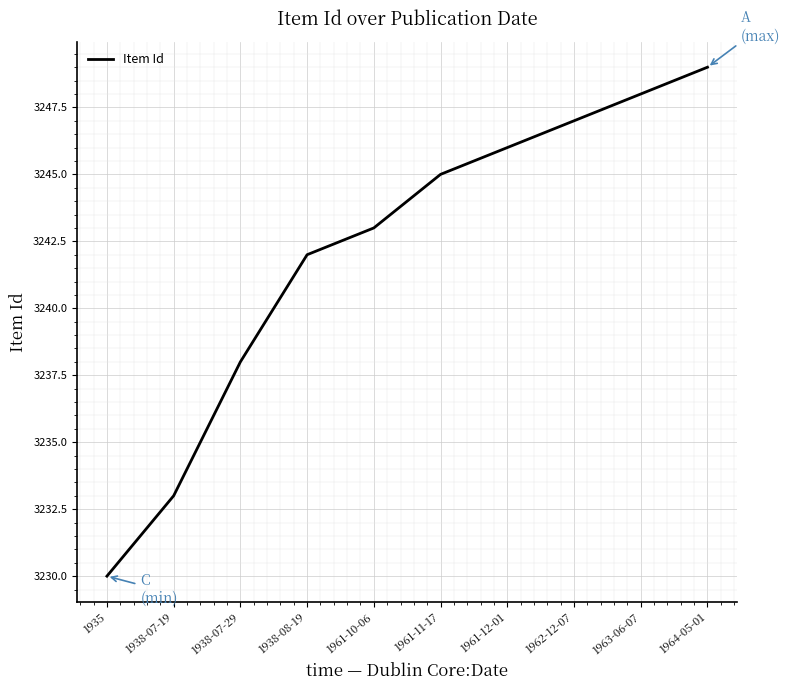

List the labels in order of value, smallest first.

1935, 1938-07-19, 1938-07-29, 1938-08-19, 1961-10-06, 1961-11-17, 1961-12-01, 1962-12-07, 1963-06-07, 1964-05-01